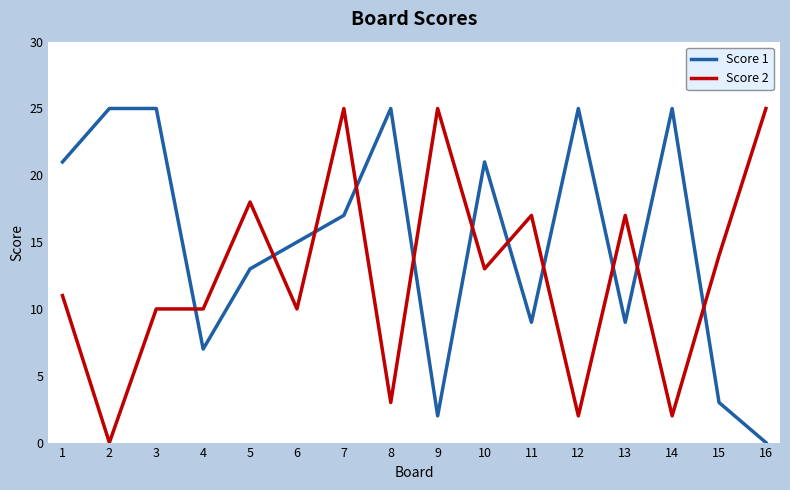

Which series has the largest total across all categories?

Score 1